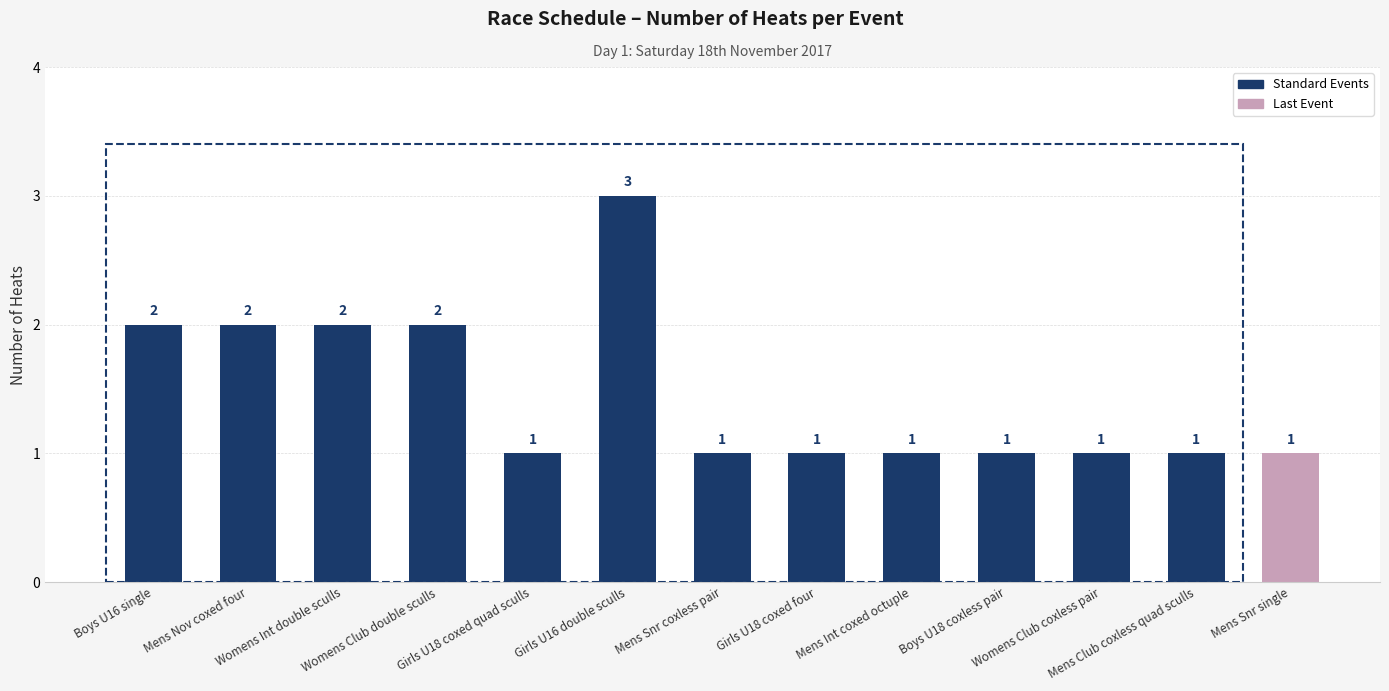

What is the maximum value shown in the chart?

3